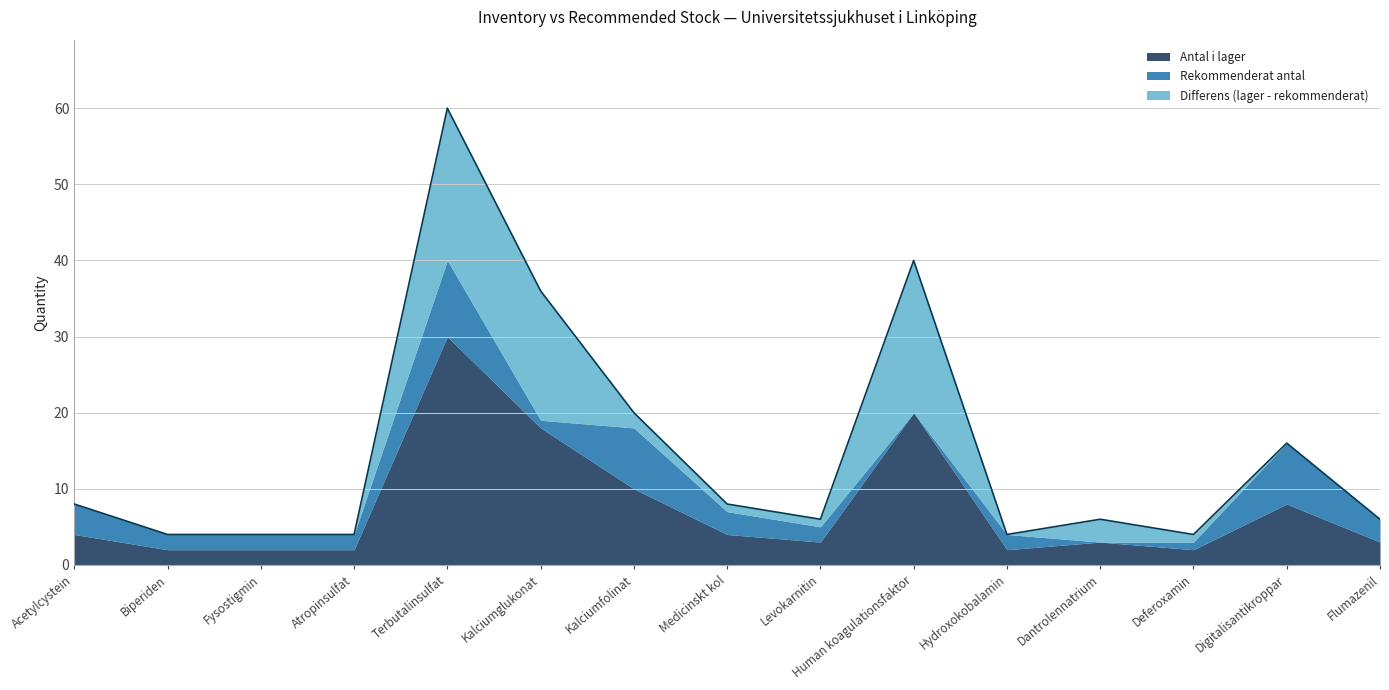

What is the label of the 11th point from the right?

Terbutalinsulfat